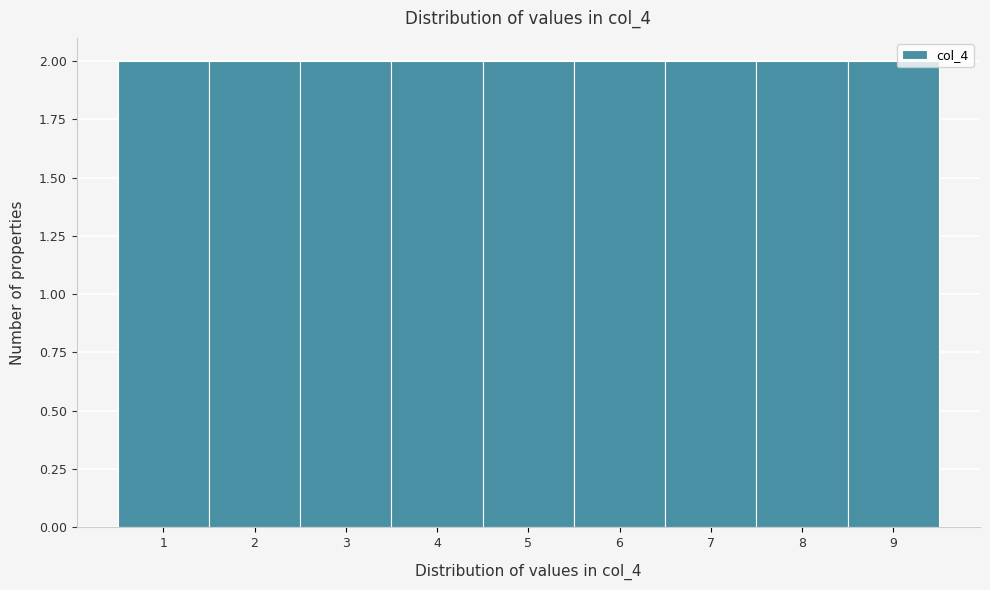

Reading left to right, list every bar in this chart as the range it spans on the x-axis followed by its height. The values are not printed on the chart, so give them approximately, as read against the axis.

0.5 to 1.5: 2
1.5 to 2.5: 2
2.5 to 3.5: 2
3.5 to 4.5: 2
4.5 to 5.5: 2
5.5 to 6.5: 2
6.5 to 7.5: 2
7.5 to 8.5: 2
8.5 to 9.5: 2